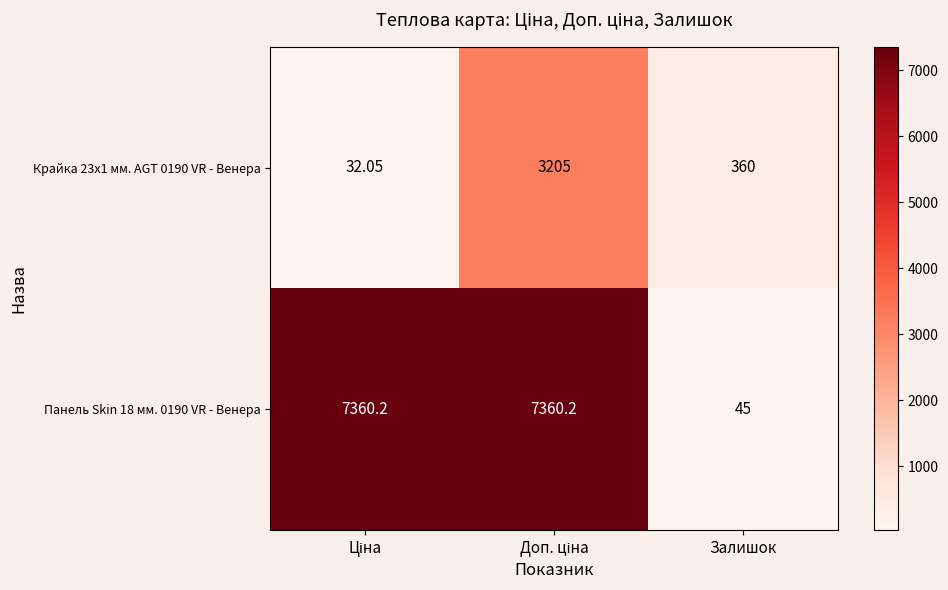

At which label is Панель Skin 18 мм. 0190 VR - Венера closest to 3702?

Залишок